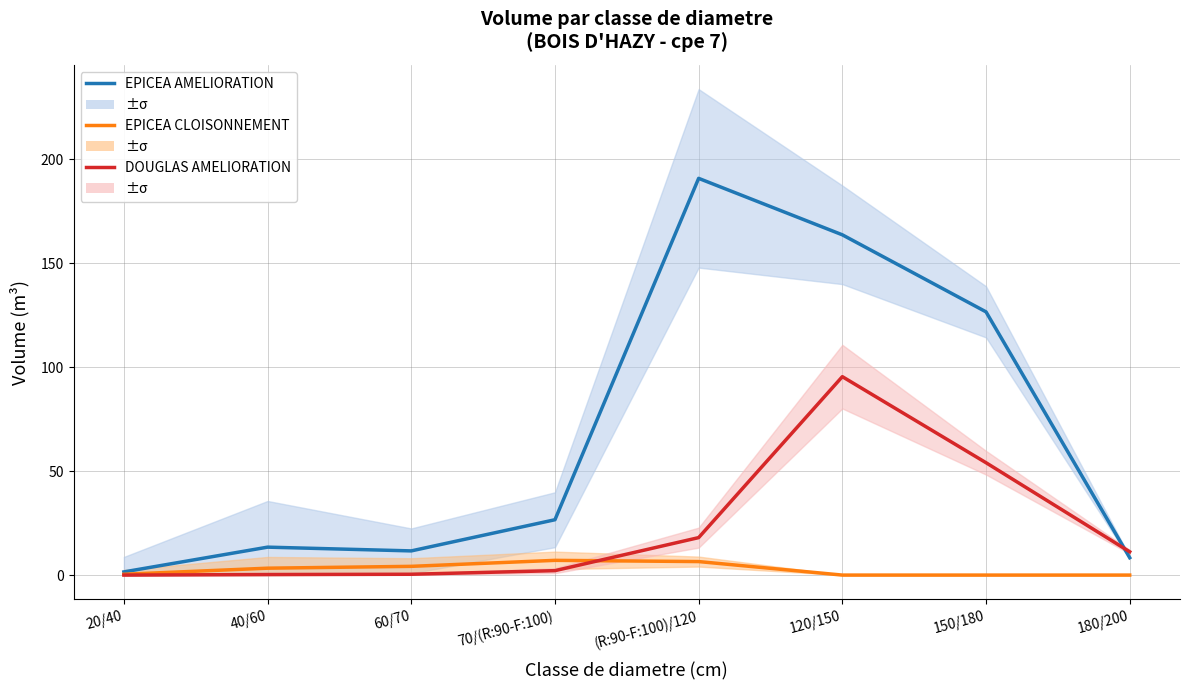

At which category does DOUGLAS AMELIORATION reach its first local peak?

120/150